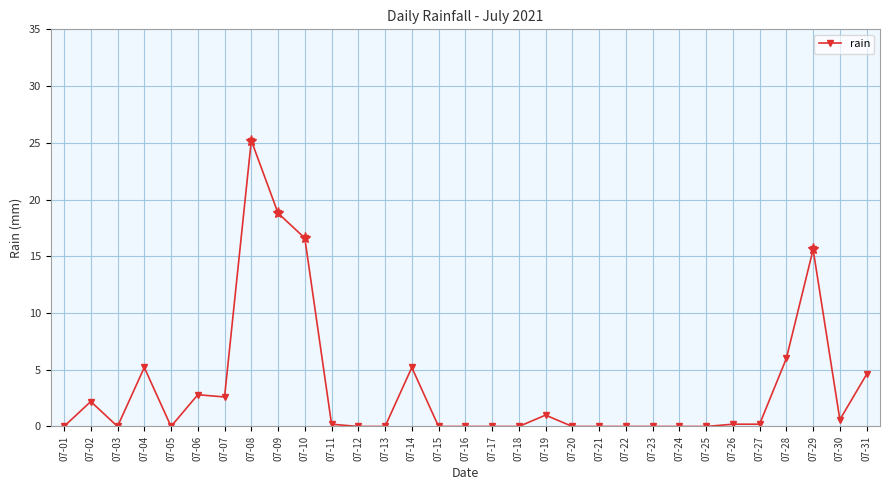

Reading right to left, what are all the values shown in this chart?

07-31=4.6	07-30=0.6	07-29=15.6	07-28=6.0	07-27=0.2	07-26=0.2	07-25=0.0	07-24=0.0	07-23=0.0	07-22=0.0	07-21=0.0	07-20=0.0	07-19=1.0	07-18=0.0	07-17=0.0	07-16=0.0	07-15=0.0	07-14=5.2	07-13=0.0	07-12=0.0	07-11=0.2	07-10=16.6	07-09=18.8	07-08=25.2	07-07=2.6	07-06=2.8	07-05=0.0	07-04=5.2	07-03=0.0	07-02=2.2	07-01=0.0